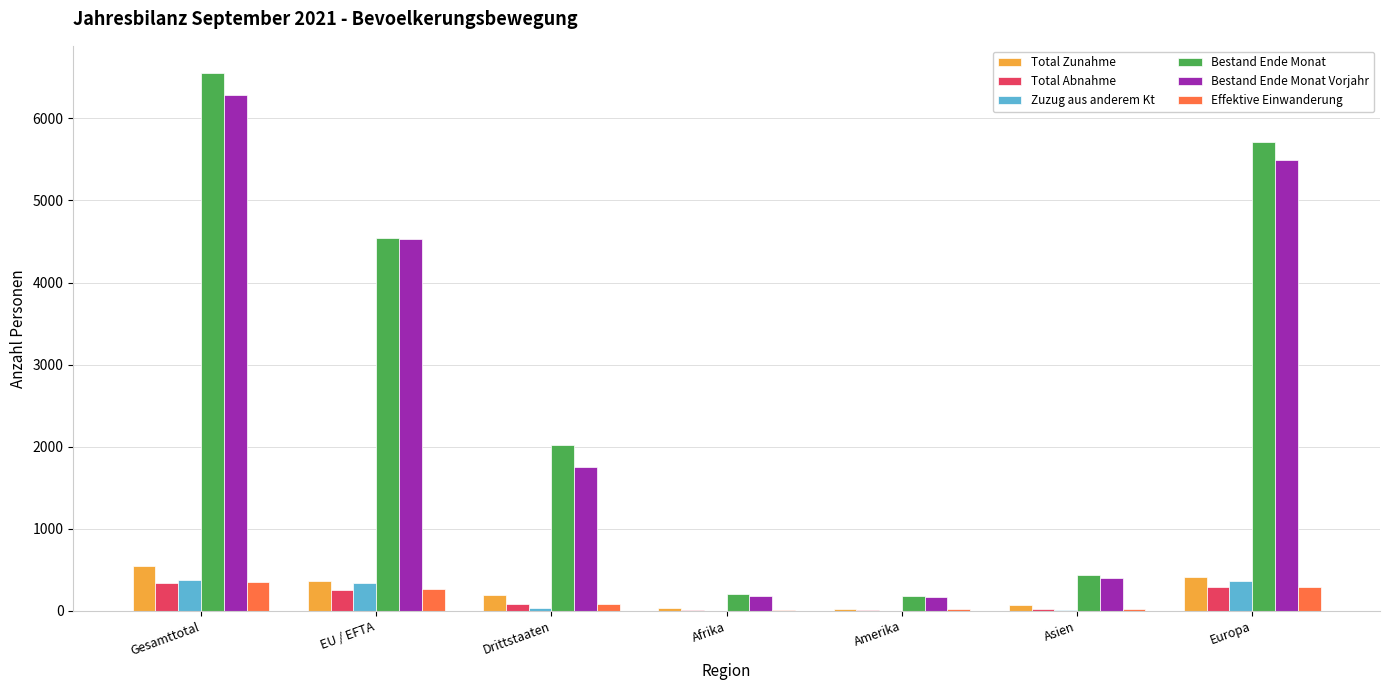

At which category does the chart reach its peak across all series?

Gesamttotal